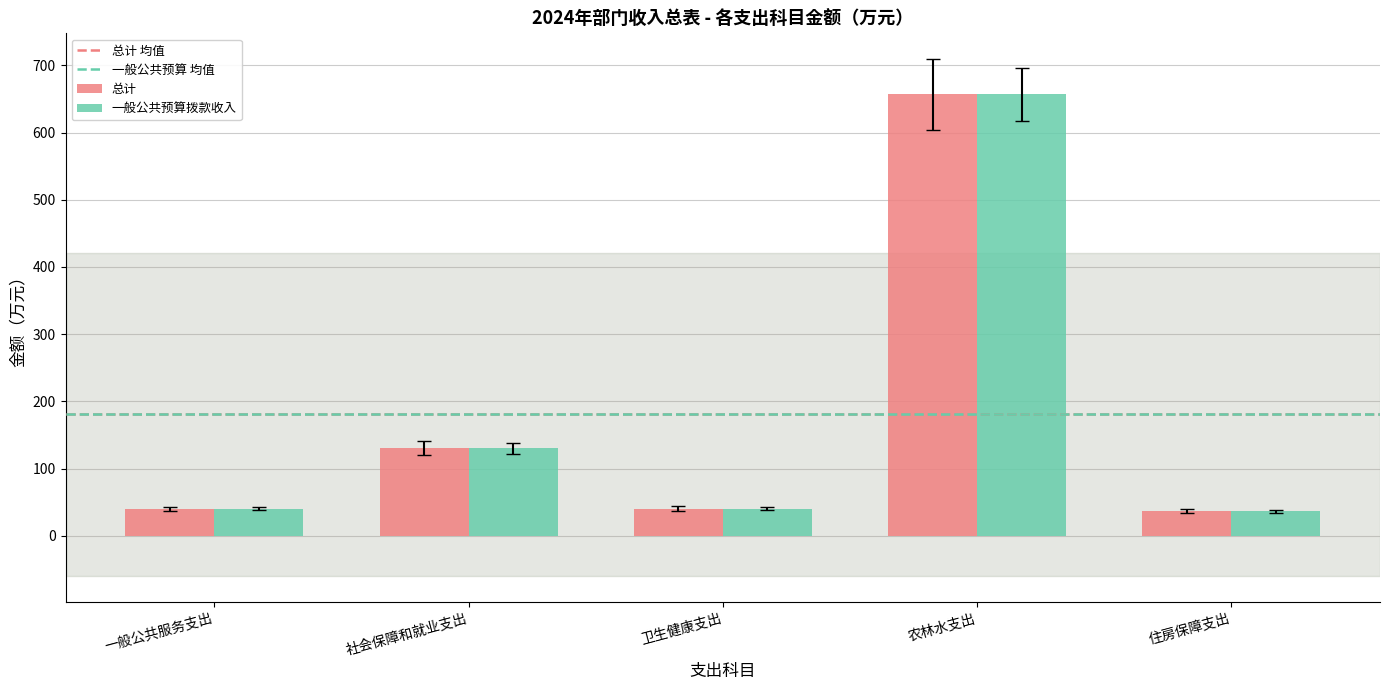

How many bars are there in each group?

2